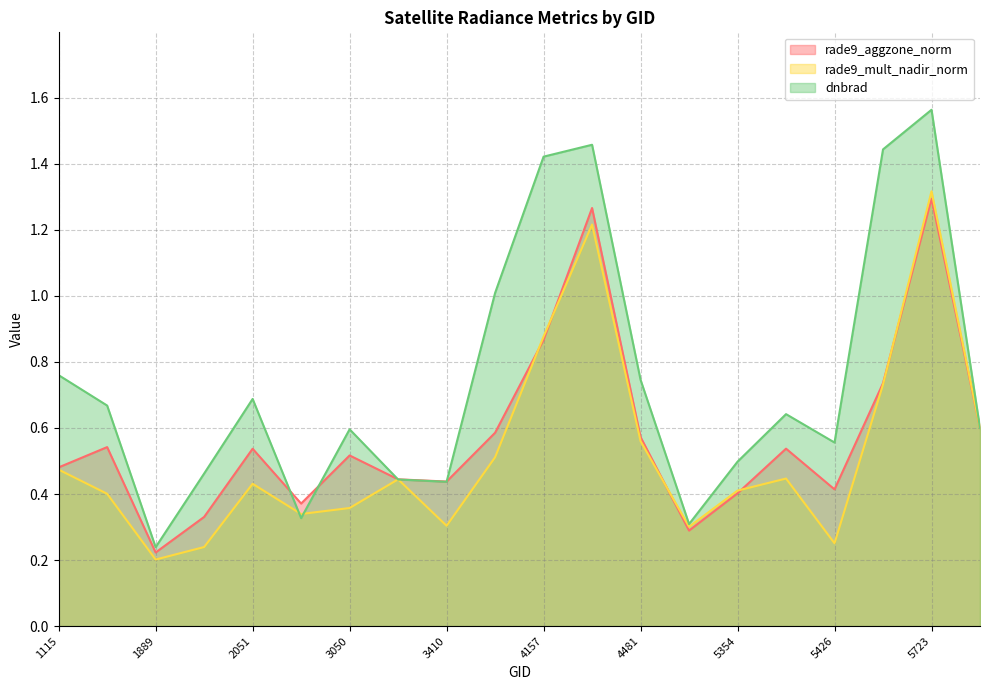

What is the smallest value displayed?

0.2